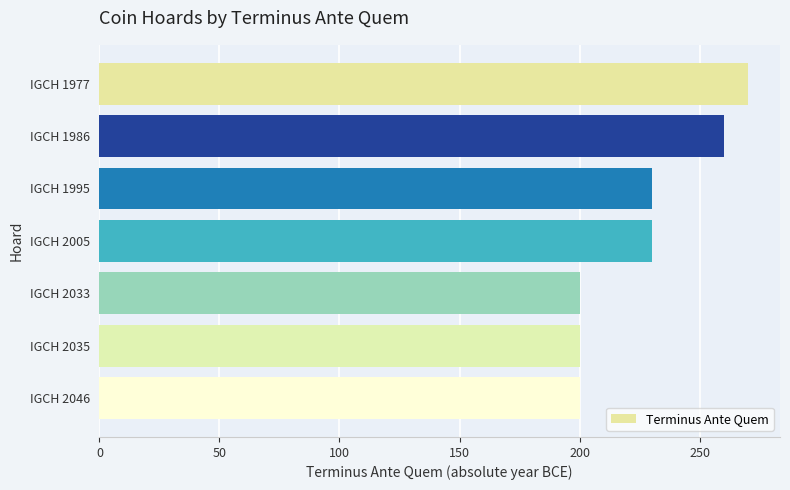

Which category has the highest value across all series?

IGCH 1977